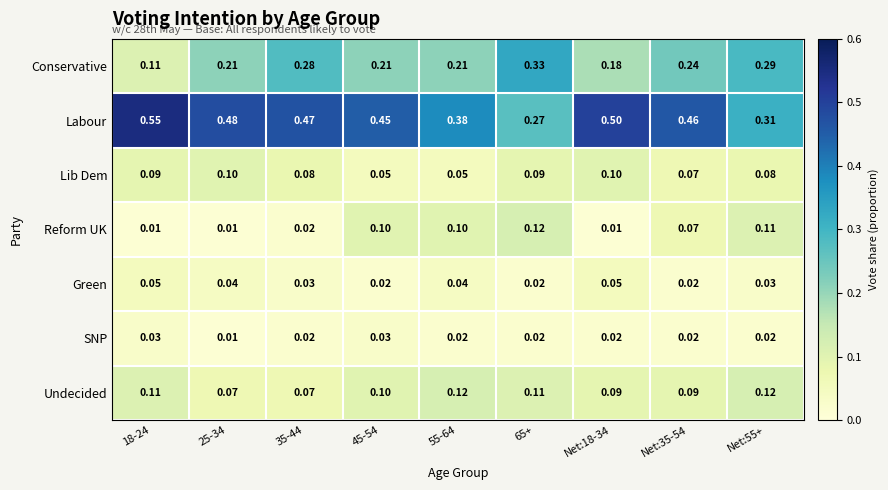

Which series has the widest spread of values?

Labour